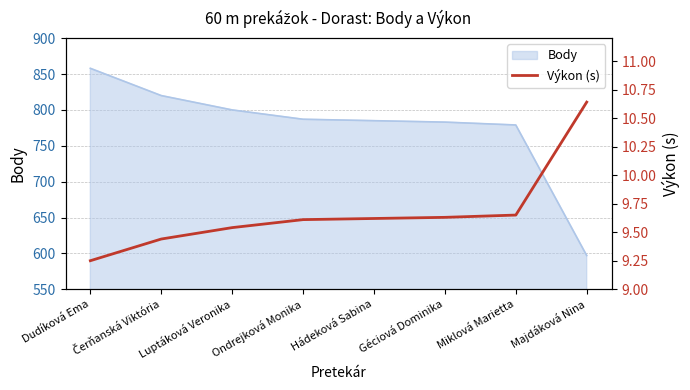

At which label does Body reach its peak?

Dudíková Ema